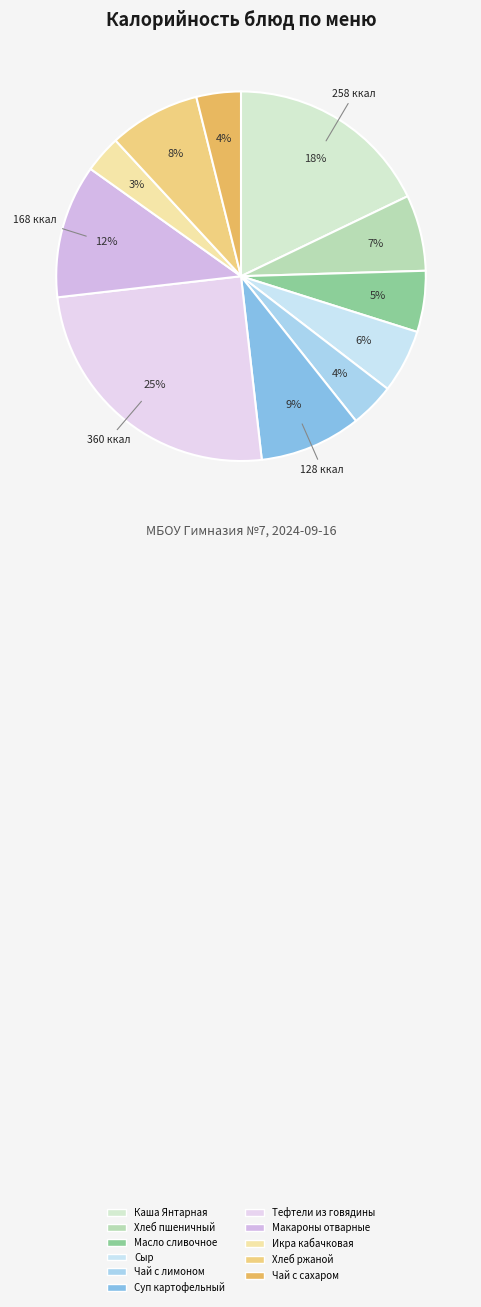

What is the change in value from Сыр to Чай с лимоном?

-24.0